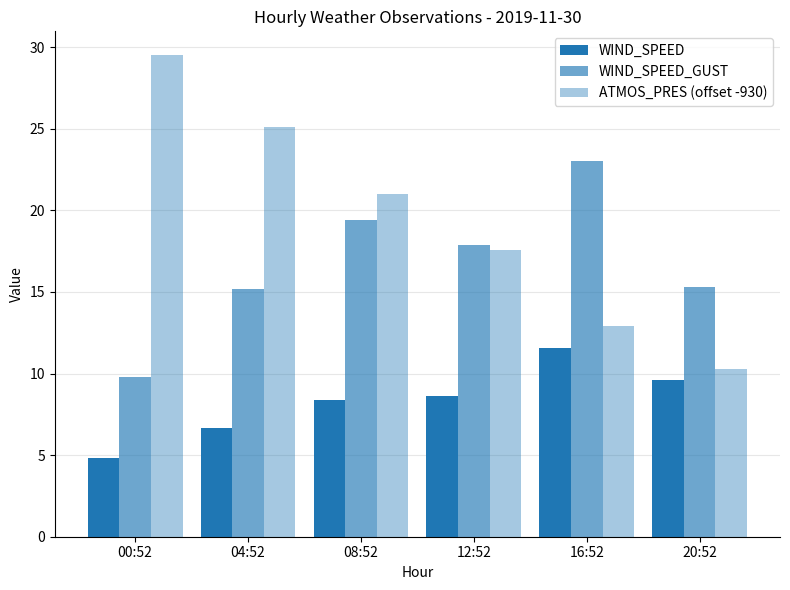

Which category has the highest value in the WIND_SPEED series?

16:52